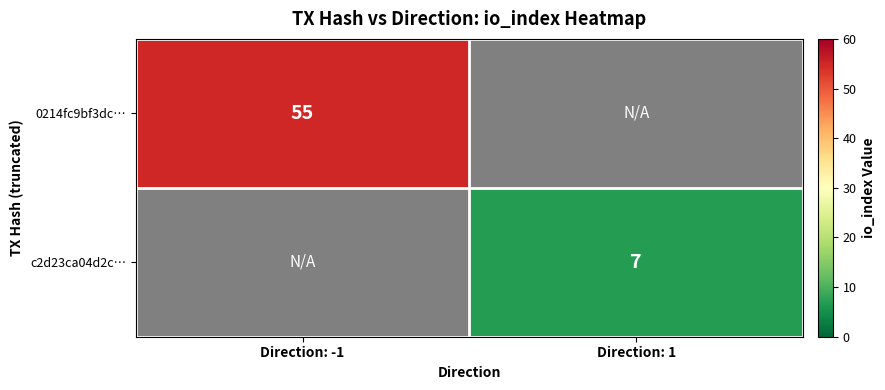

List the series in order of their peak value, highest first.

0214fc9bf3dc…, c2d23ca04d2c…